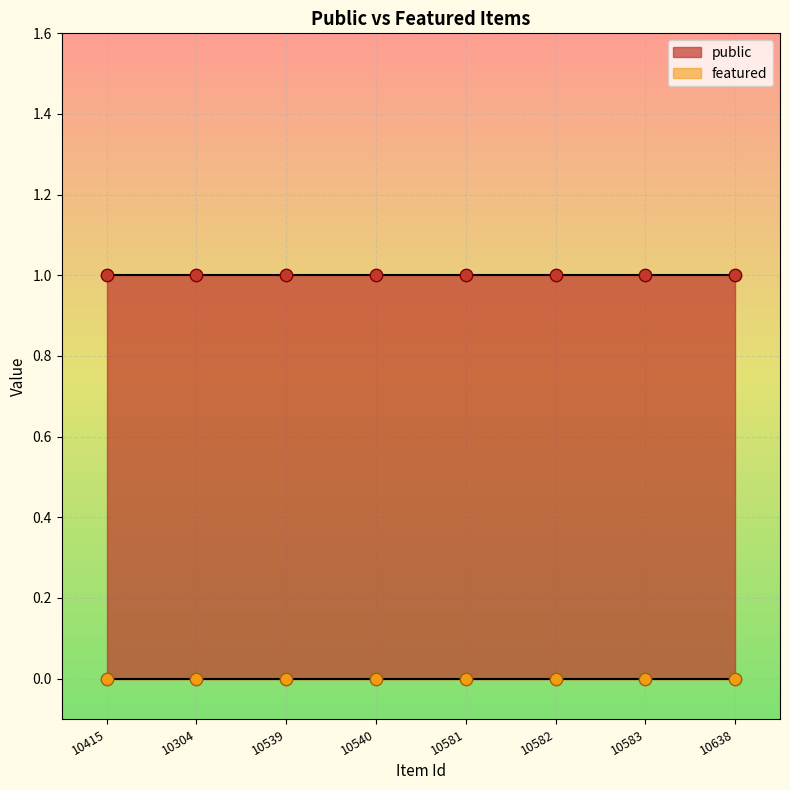

Which series has the largest total across all categories?

public